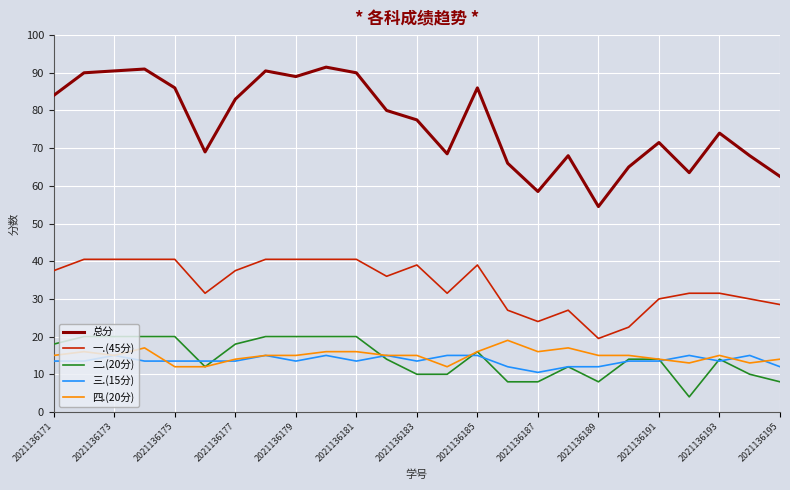

What is the smallest value displayed?

4.0